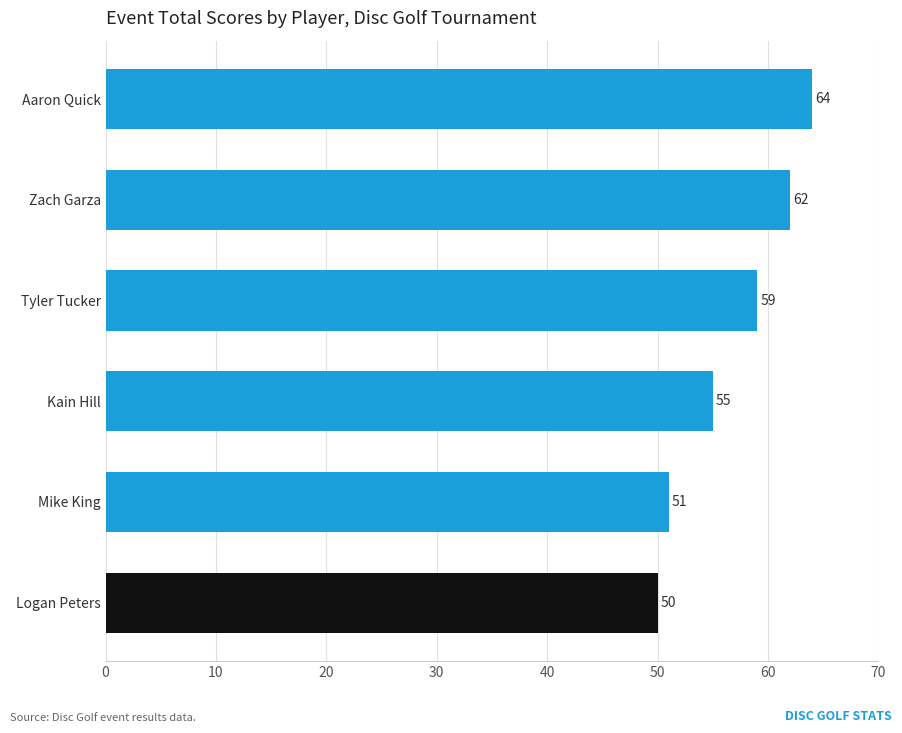

Which has a higher value, Kain Hill or Tyler Tucker?

Tyler Tucker